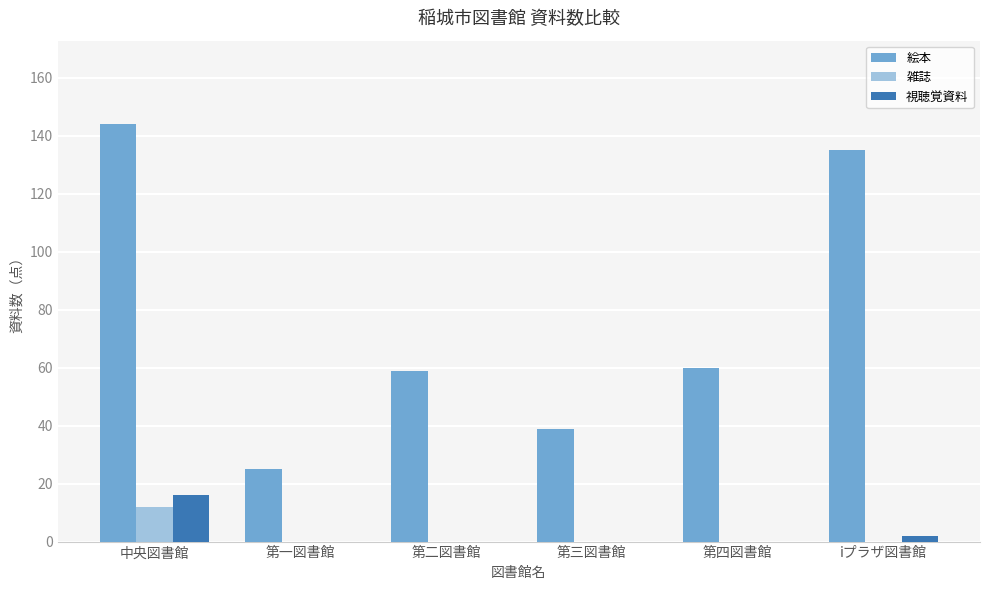

The value of 絵本 at 第四図書館 is 17. True or false?

False